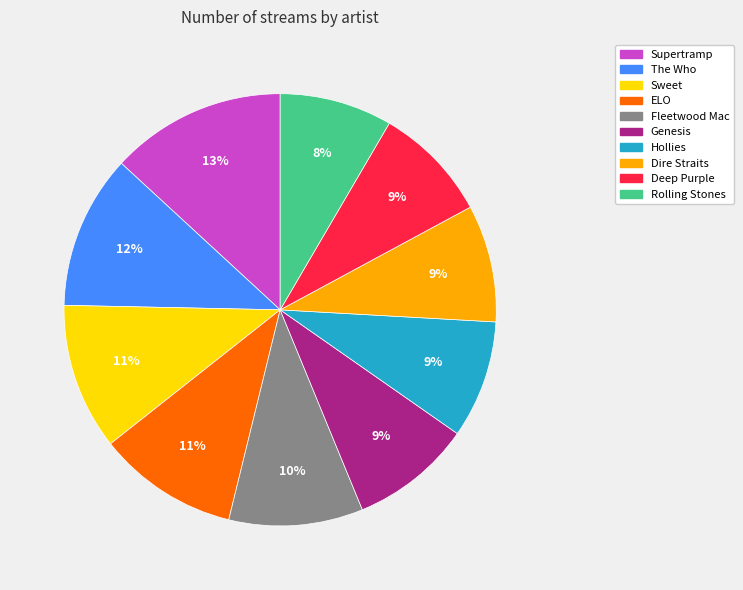

How many segments does this pie chart have?

10